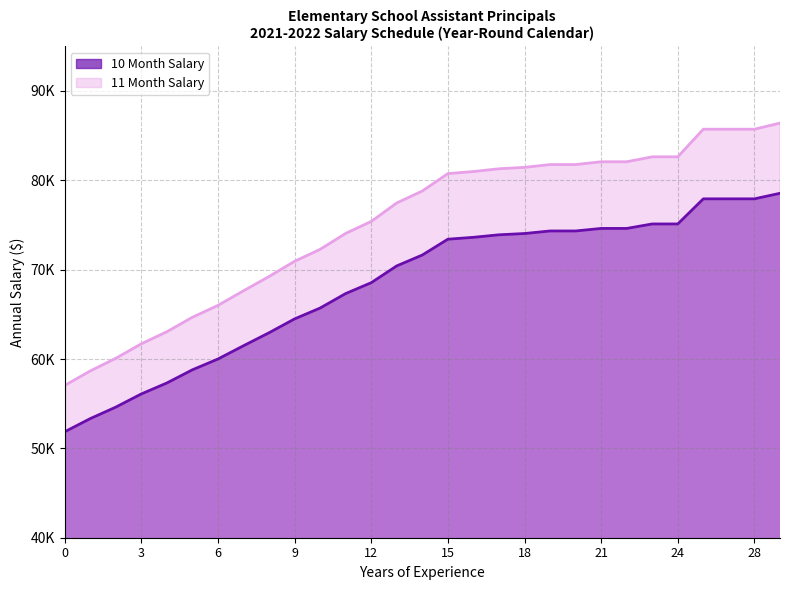

At which label does 10 Month Salary first exceed 71637?

14